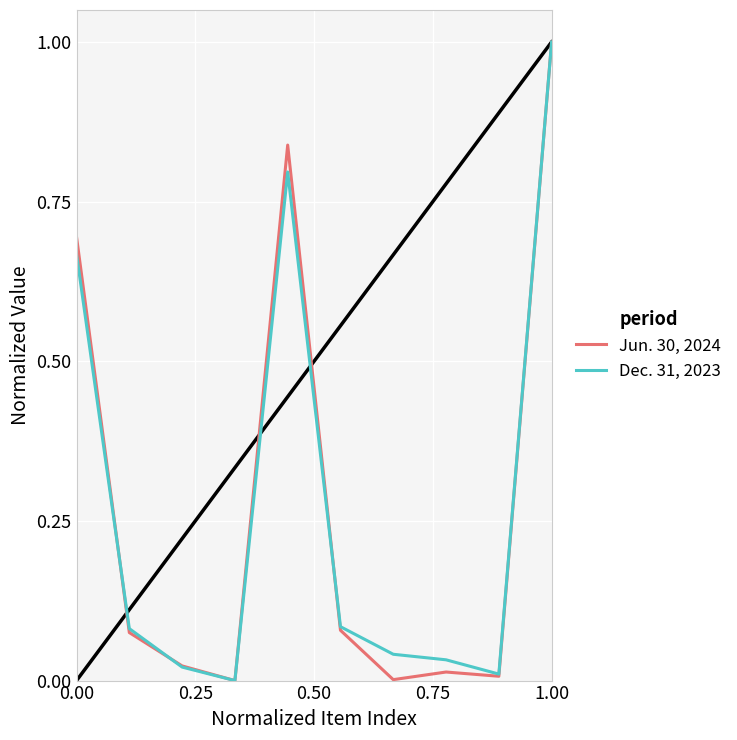

True or false: Dec. 31, 2023 has a value of 1.0 at 1.00.

True